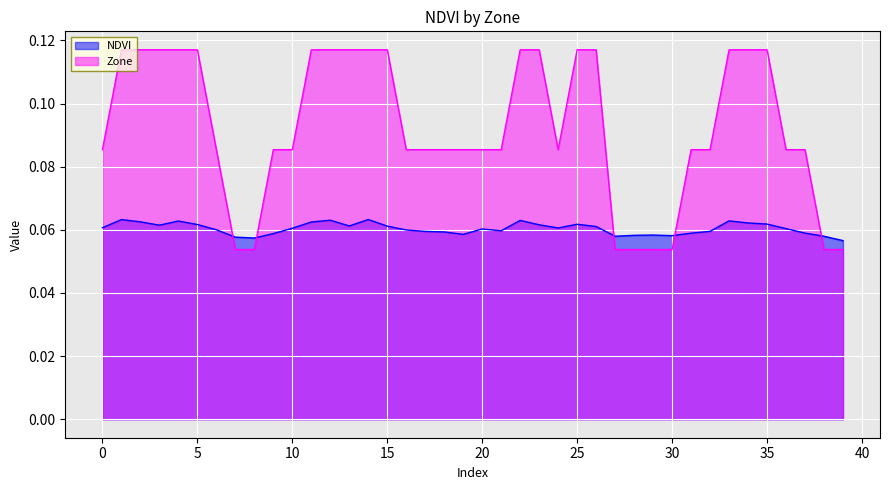

What is the spread (max minus min) of values at 33?

0.1